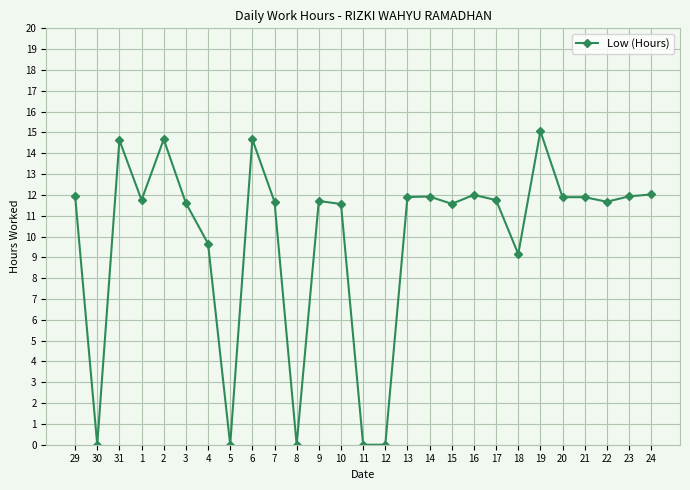

What is the greatest value displayed?

15.1